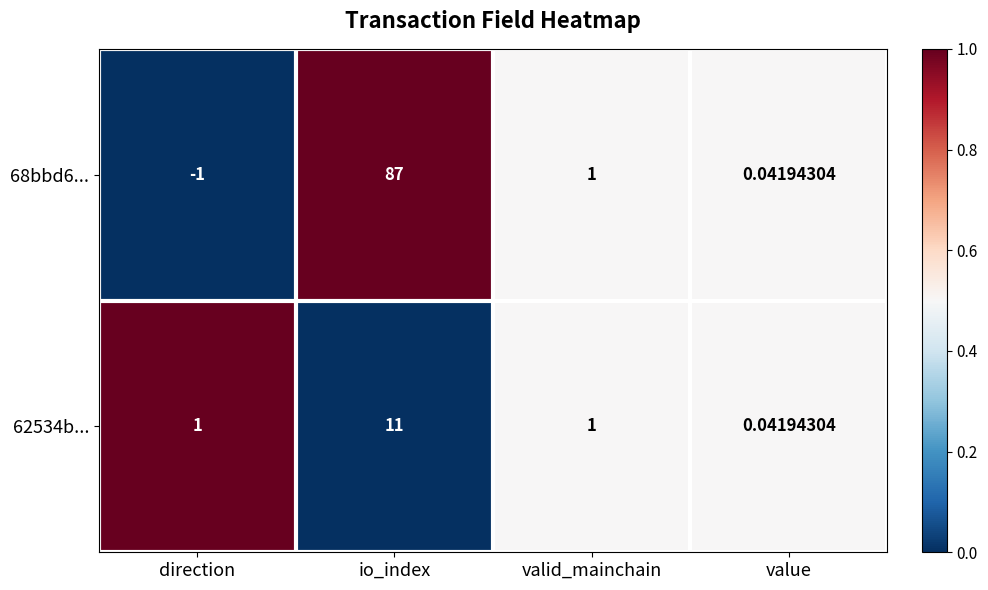

Which category has the lowest value in the 68bbd6... series?

direction